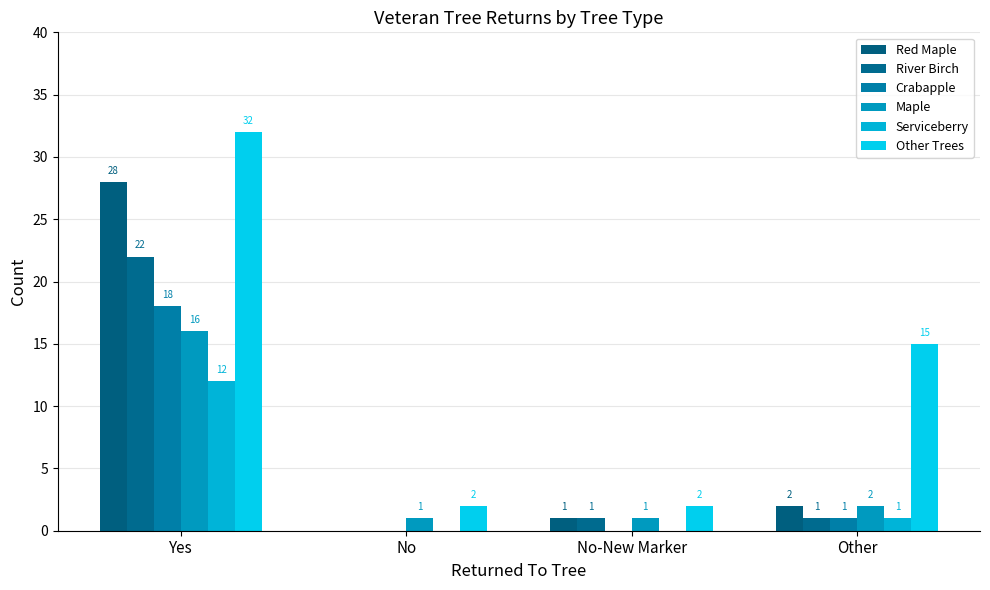

What is the average value of the Serviceberry series?

3